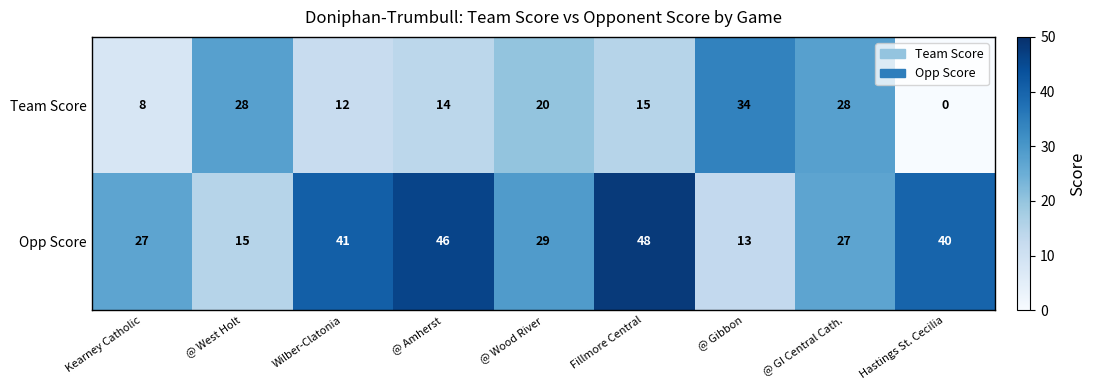

What is the difference between the highest and lowest values at @ Amherst?

32